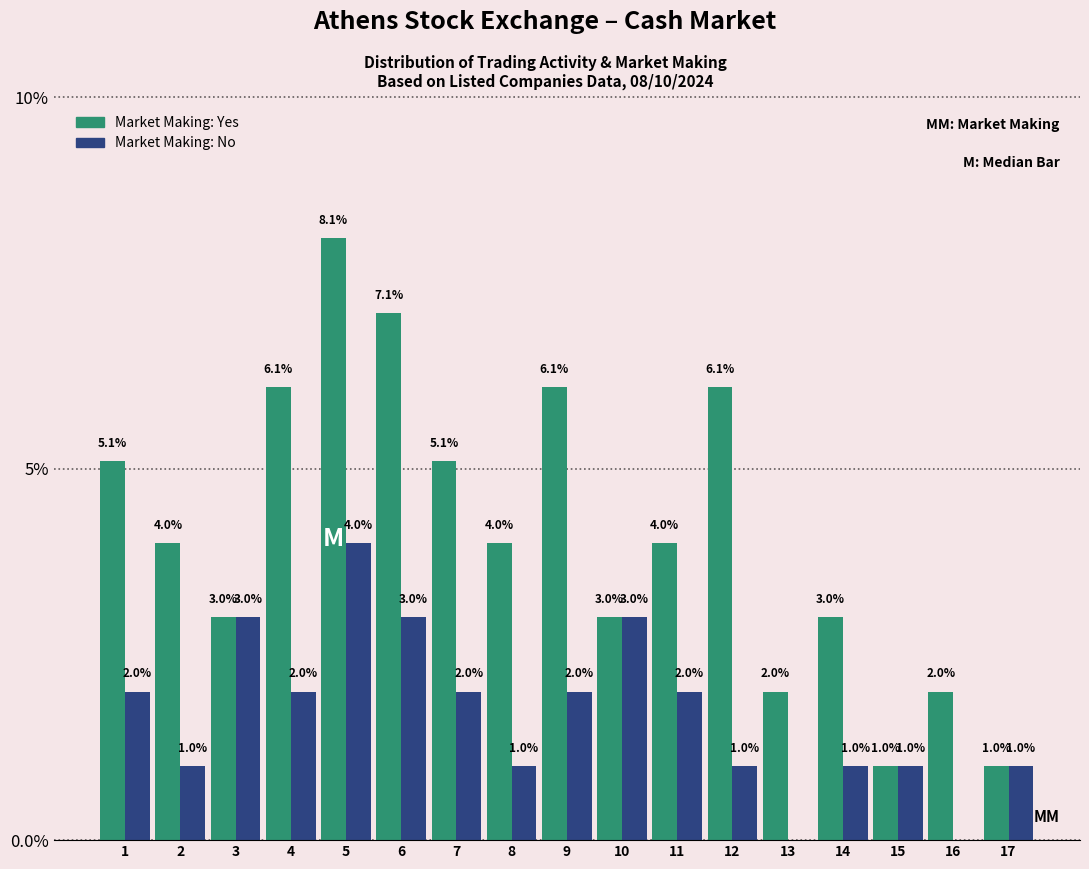

Reading left to right, transcribe all the data shown in this chart.

Market Making: Yes: 1=5.1	2=4.0	3=3.0	4=6.1	5=8.1	6=7.1	7=5.1	8=4.0	9=6.1	10=3.0	11=4.0	12=6.1	13=2.0	14=3.0	15=1.0	16=2.0	17=1.0
Market Making: No: 1=2.0	2=1.0	3=3.0	4=2.0	5=4.0	6=3.0	7=2.0	8=1.0	9=2.0	10=3.0	11=2.0	12=1.0	13=0.0	14=1.0	15=1.0	16=0.0	17=1.0